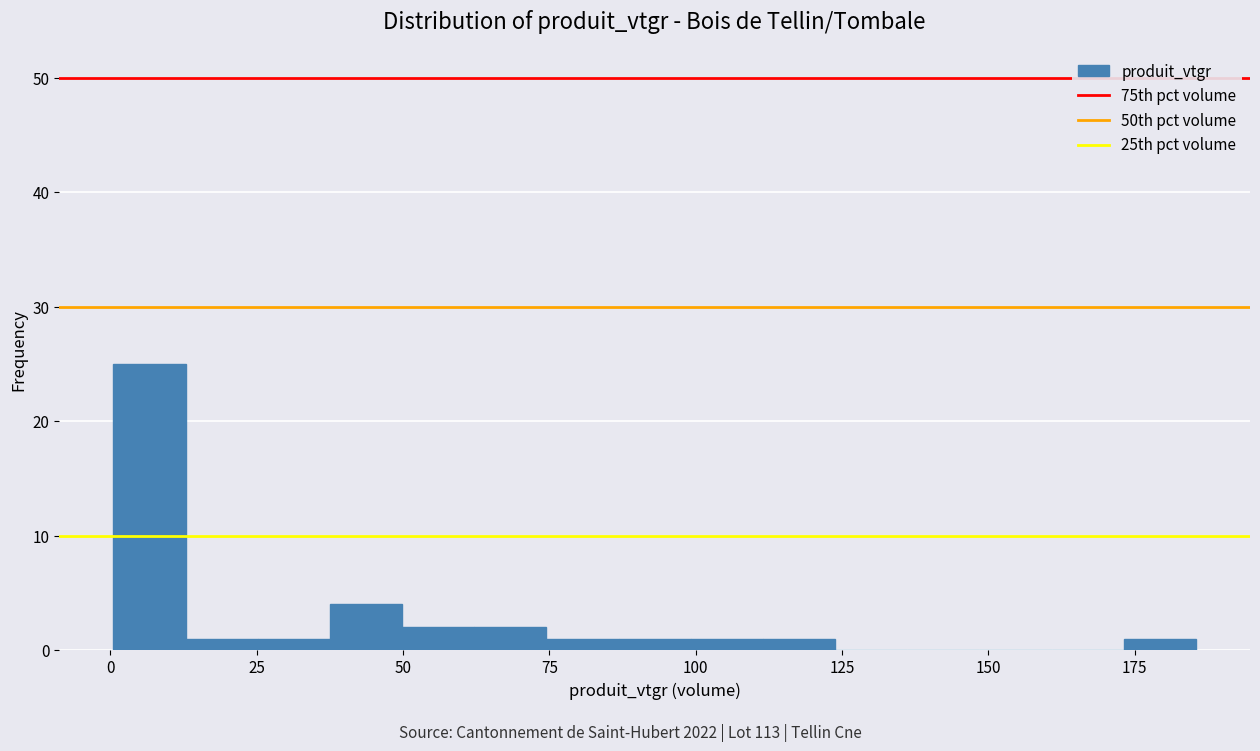

Around what value on the x-axis is the tallest bar? Give the approximate position of its centre, as read against the axis.

5